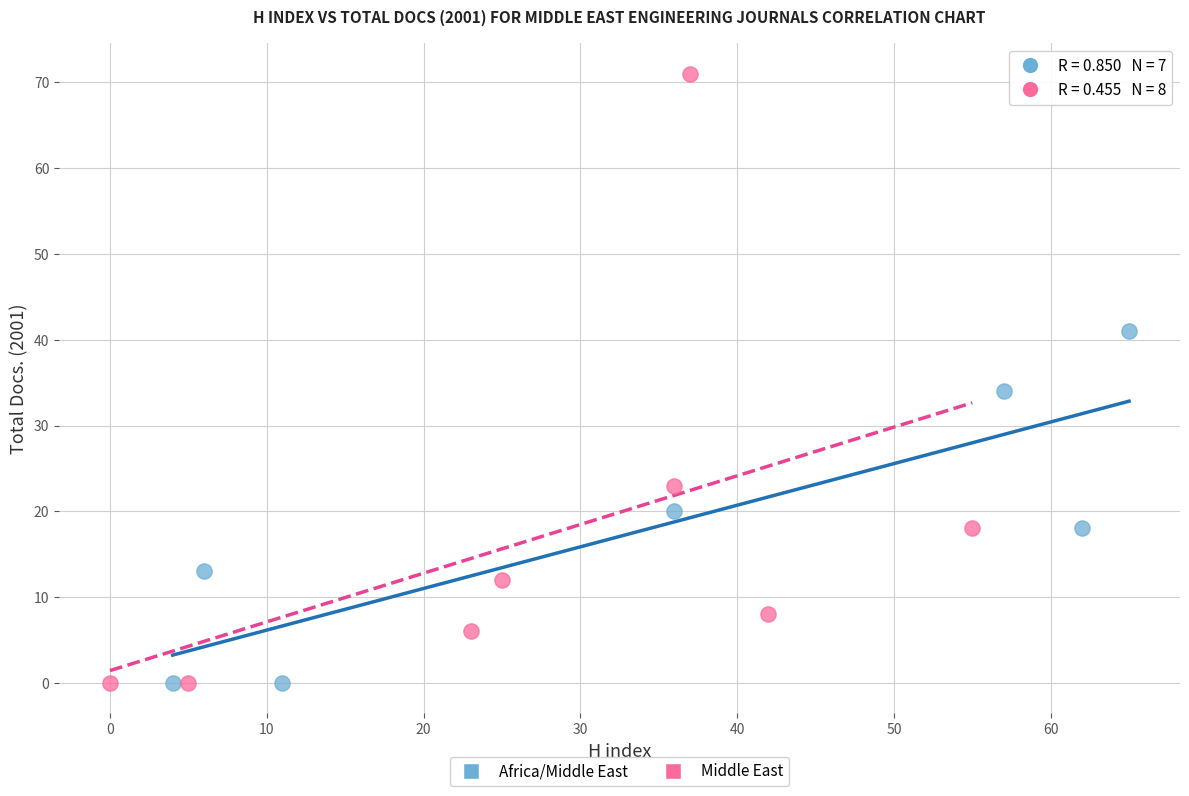

What are all the series names shown in the legend?

Africa/Middle East, Middle East